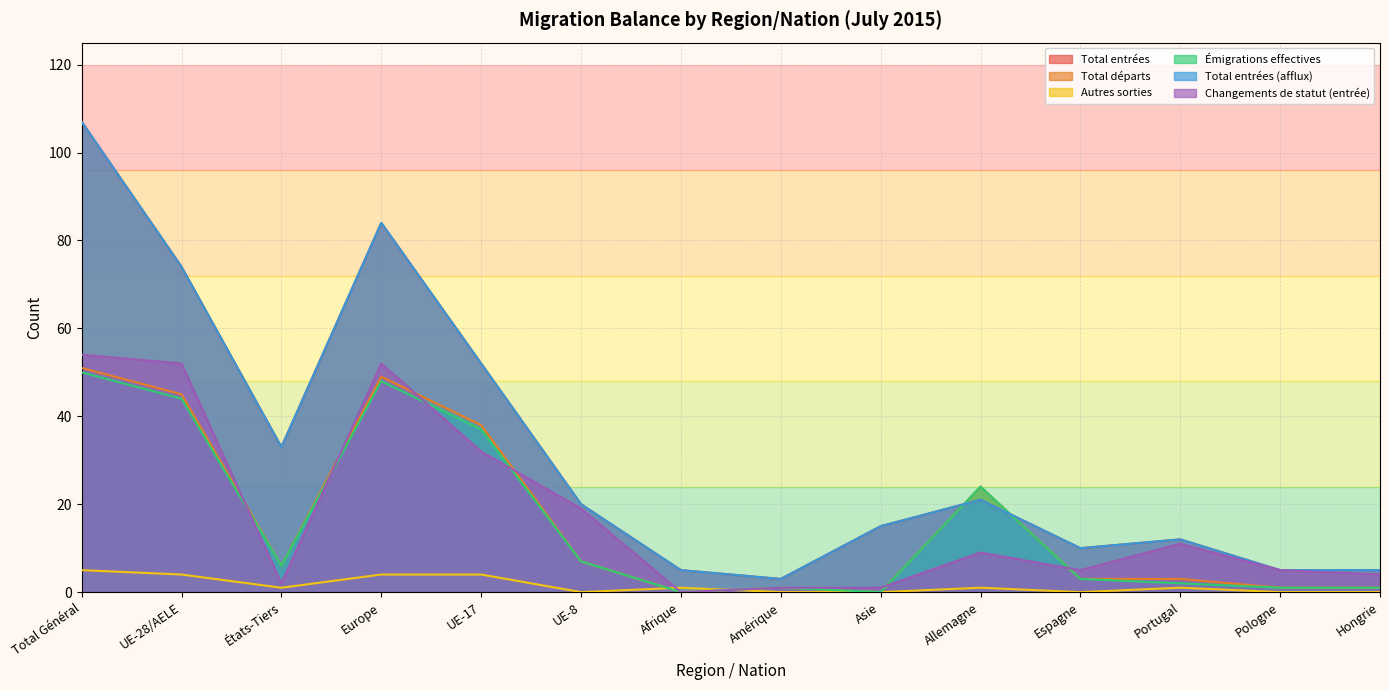

What is the spread (max minus min) of values at Afrique?

5